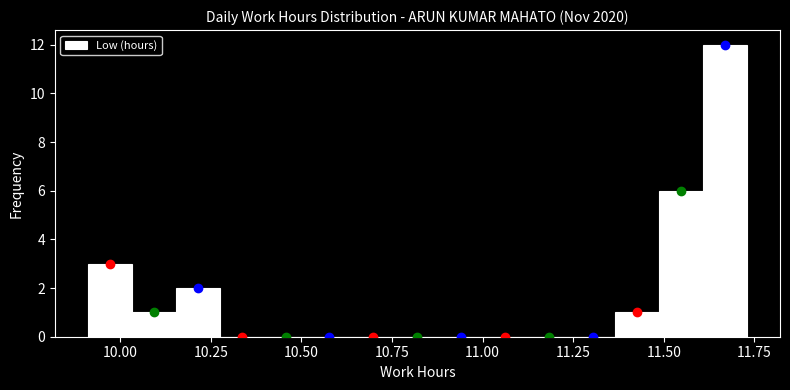

Around what value on the x-axis is the tallest bar? Give the approximate position of its centre, as read against the axis.

11.65